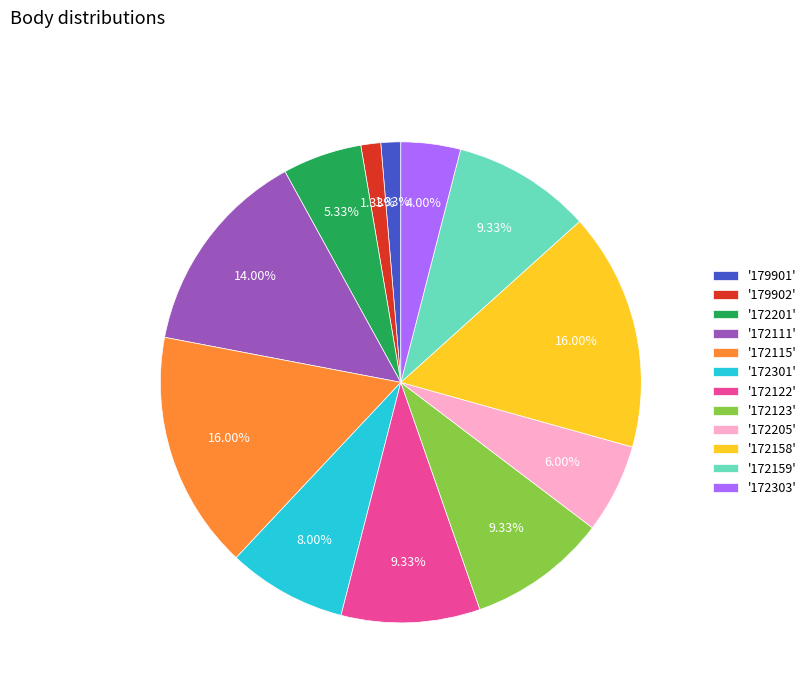

Does '172115' account for over 50% of the chart?

No